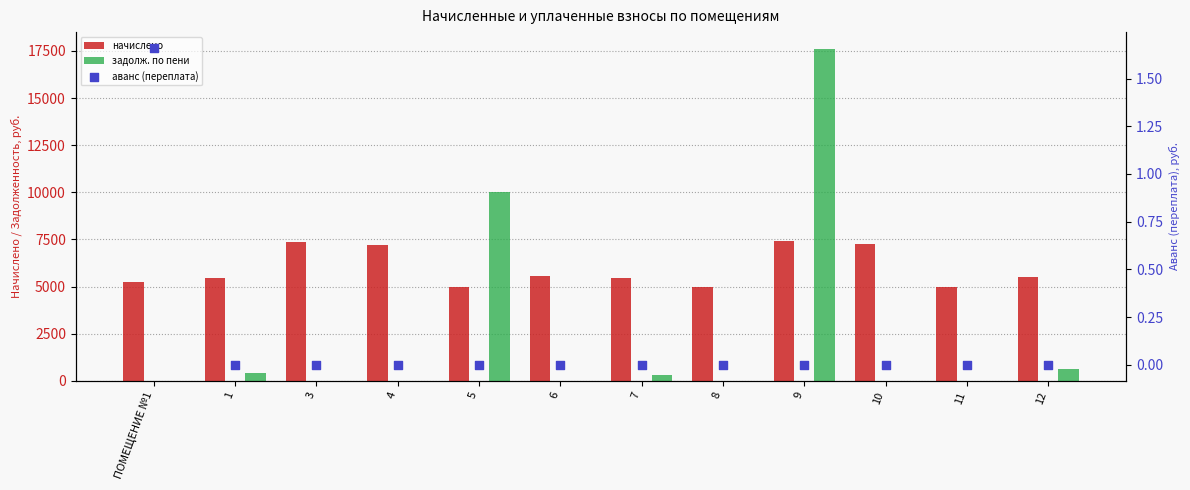

Is the value of задолж. по пени at 5 greater than the value of начислено at ПОМЕЩЕНИЕ №1?

Yes